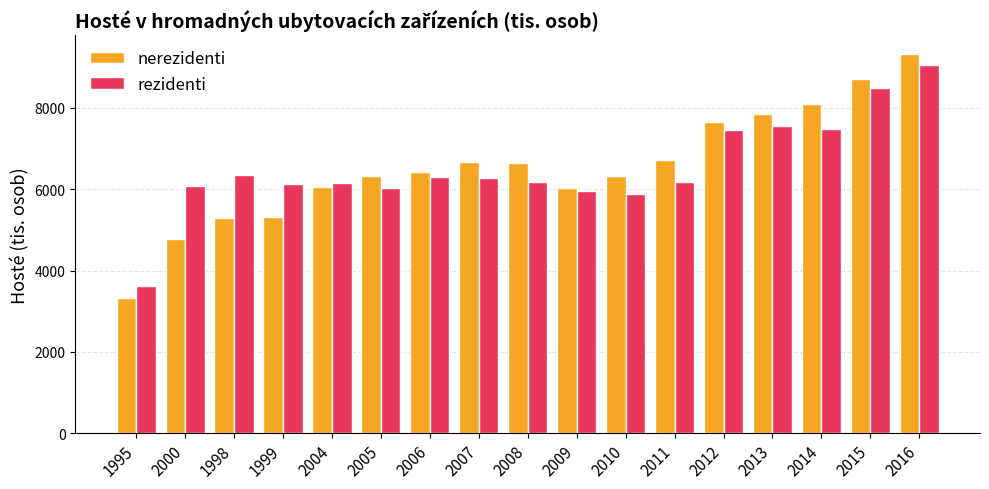

Which category has the highest value in the rezidenti series?

2016